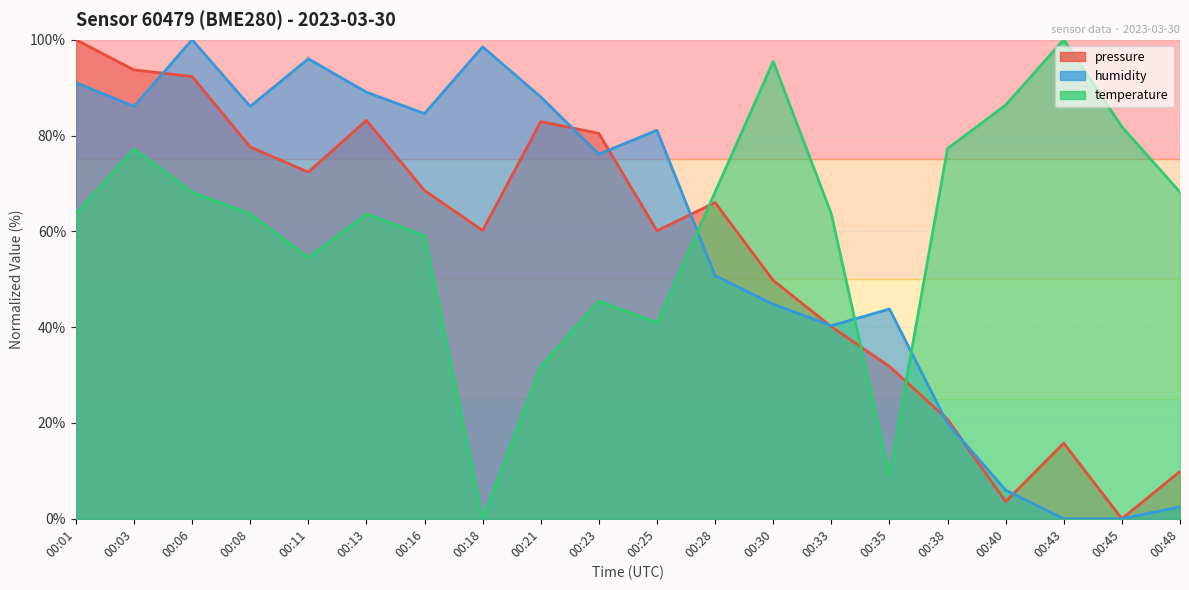

After their last crossing, which series has the higher values: pressure or humidity?

pressure